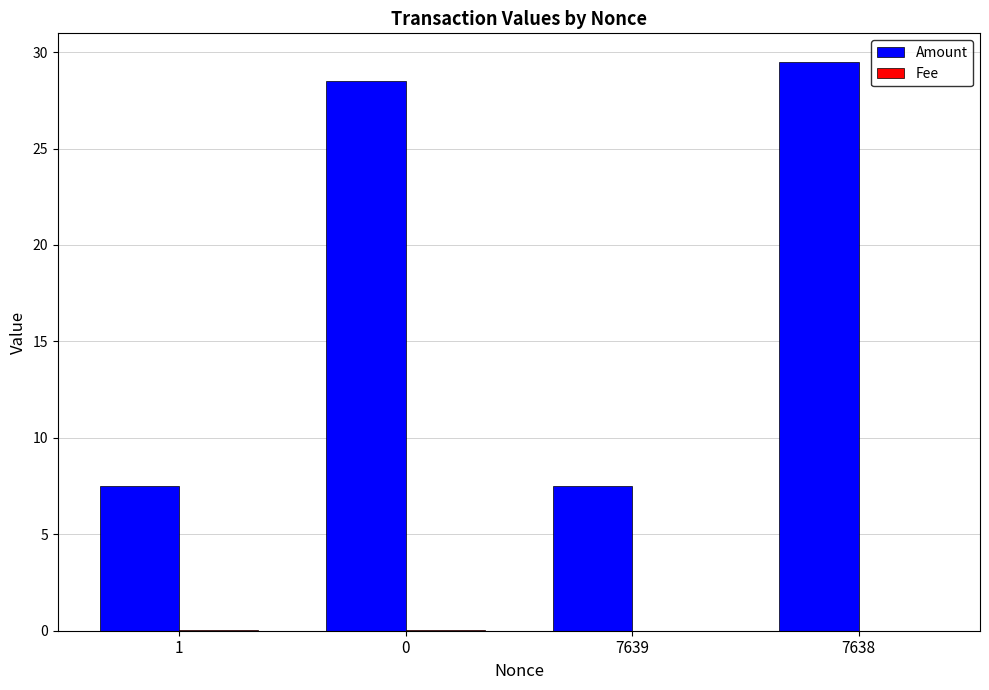

At which category is the sum across all series the highest?

7638